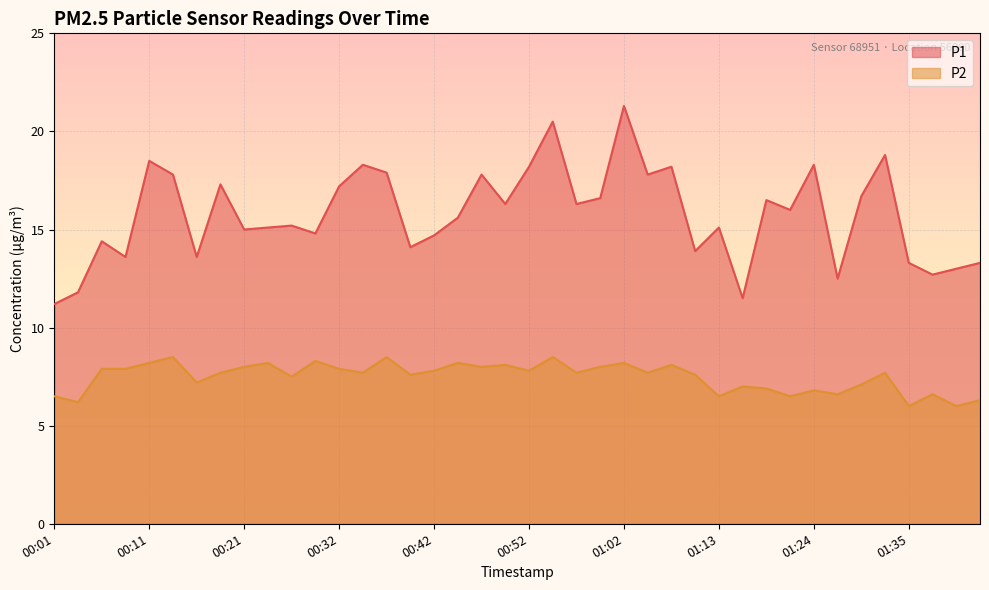

Which category has the highest value in the P1 series?

01:02